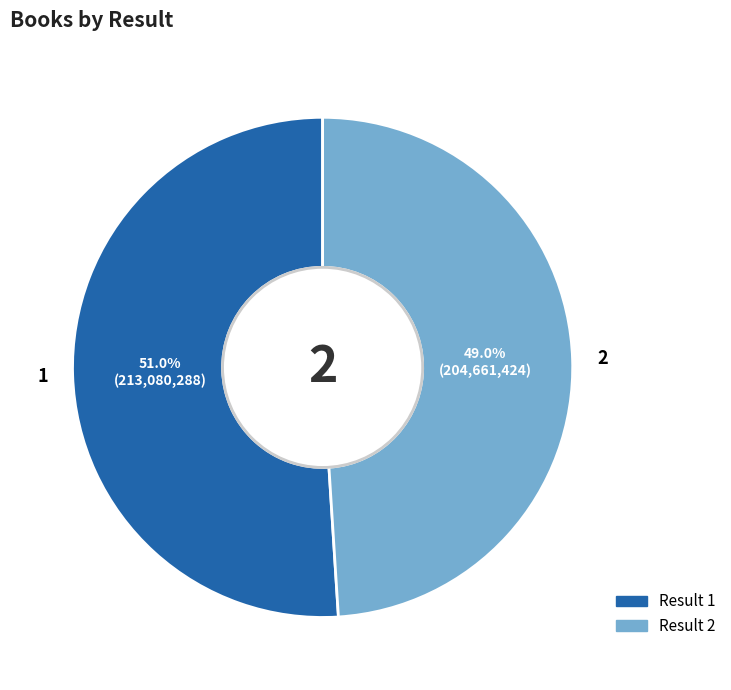

To the nearest percent, what percentage of the pie is 1?

51%